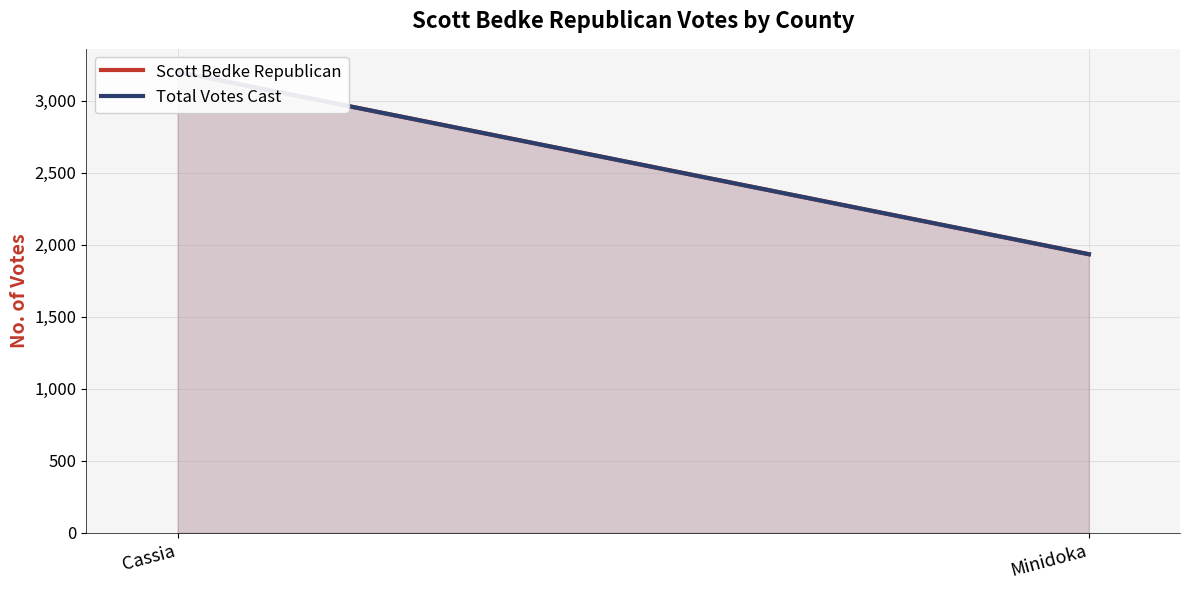

Is it true that Scott Bedke Republican equals 3202 at Cassia?

True